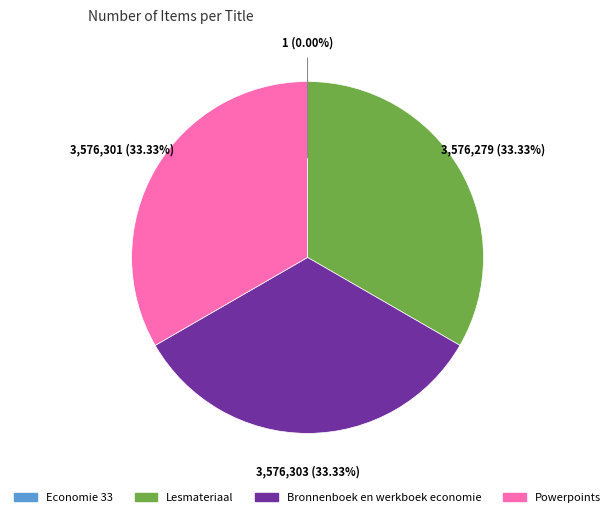

Do Powerpoints and Lesmateriaal together represent more than half of the pie?

Yes